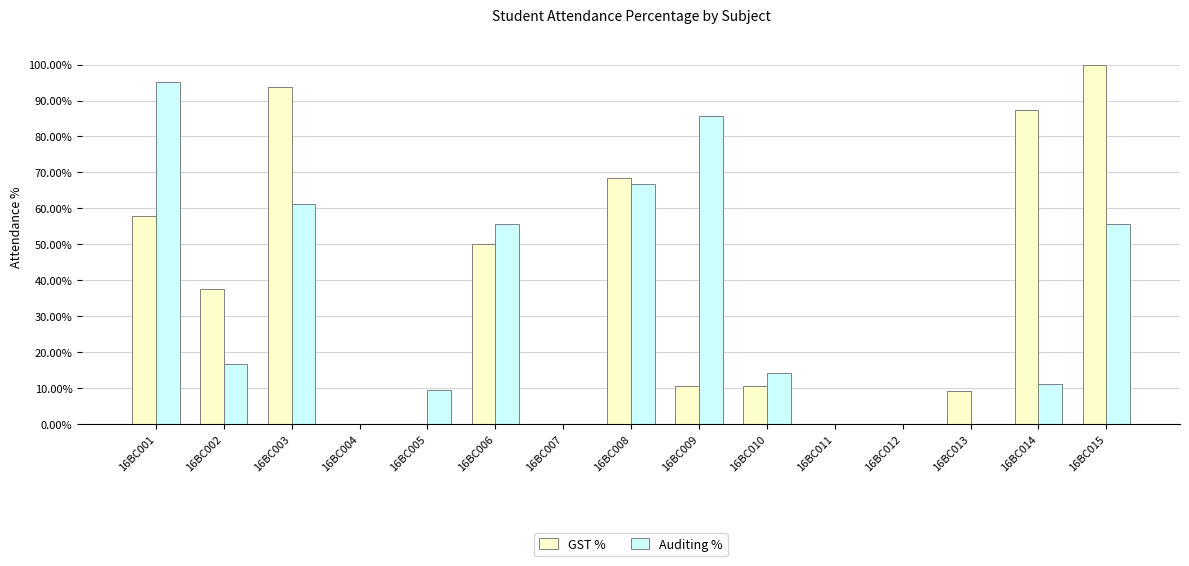

What is the sum of all GST % values?

525.2